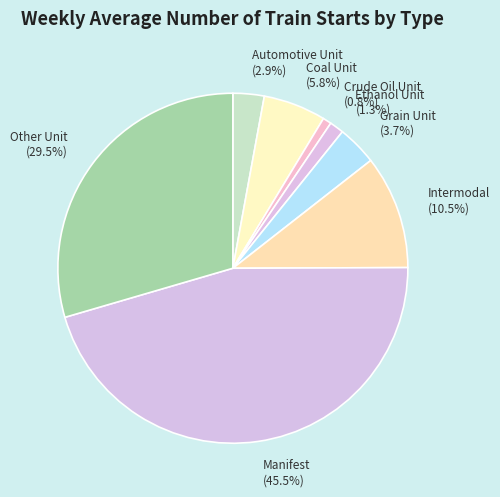

Combined, what portion of the pie is Manifest and Automotive Unit?

48.4%